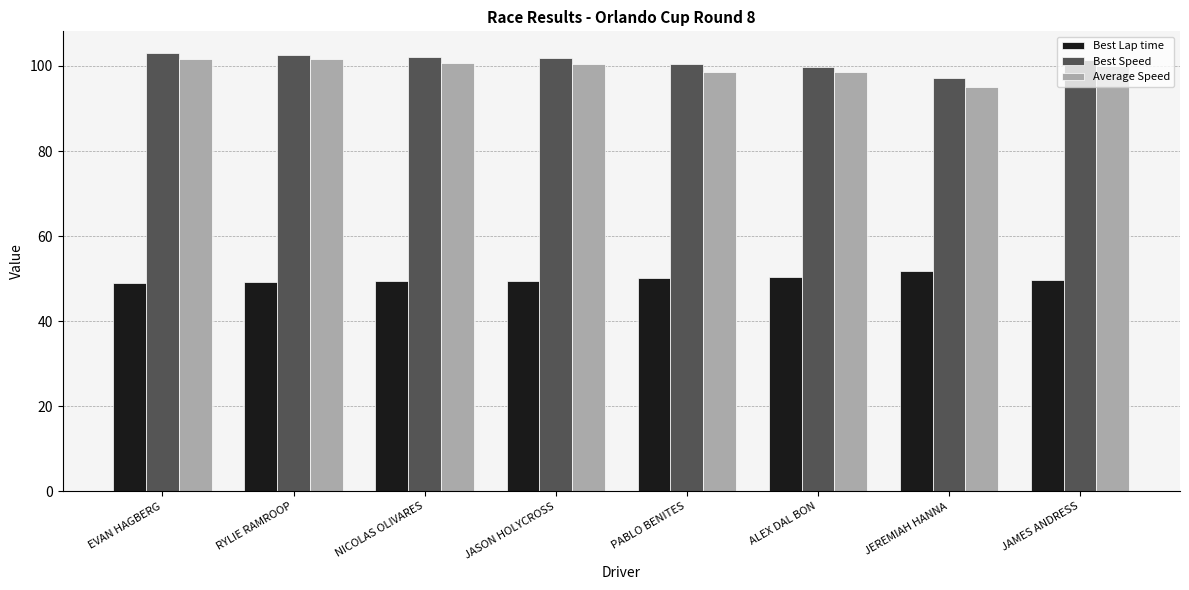

Is it true that Average Speed equals 47.0 at EVAN HAGBERG?

False